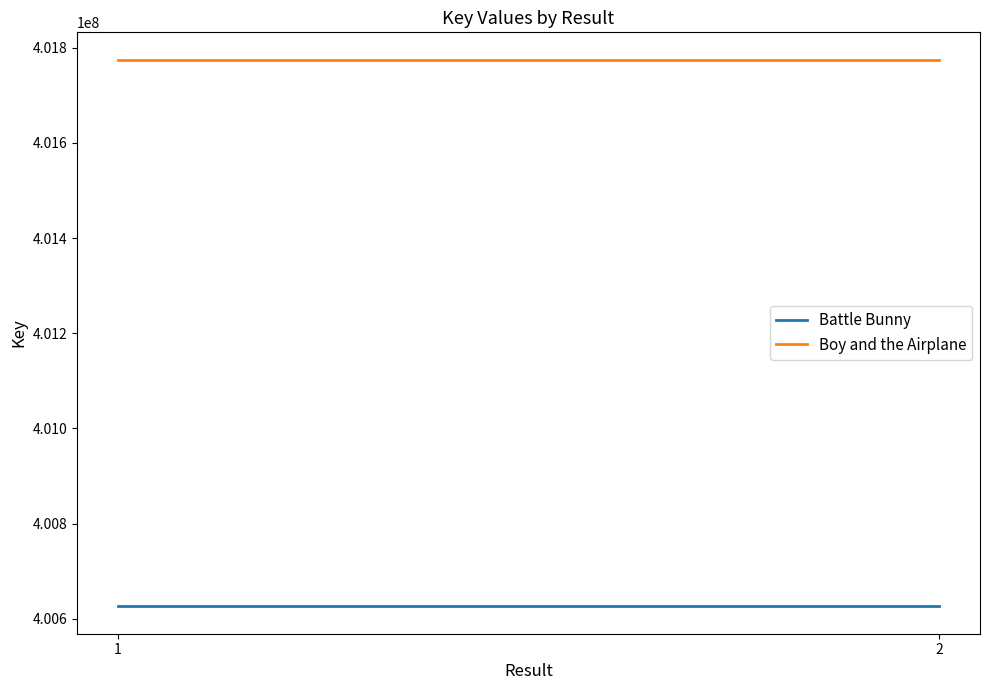

The Battle Bunny series shows 400626229 at 1. True or false?

True